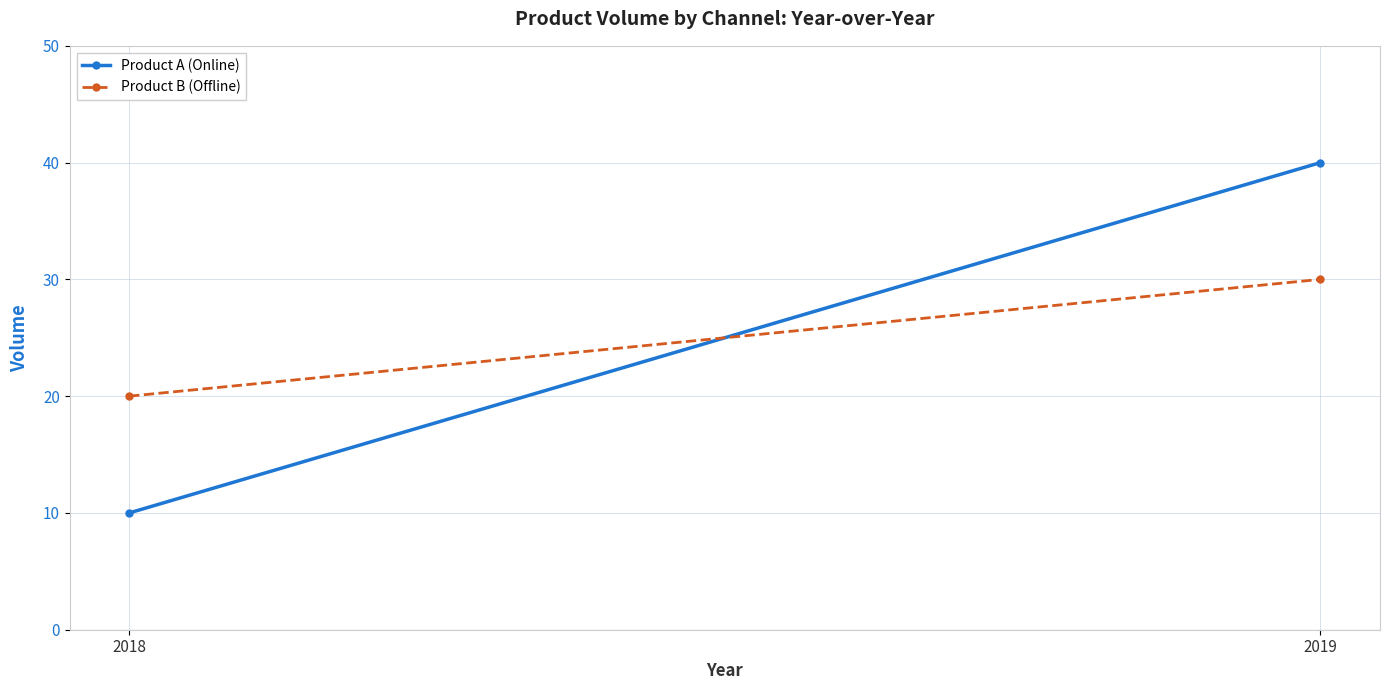

Is it true that Product A (Online) equals 53 at 2019?

False